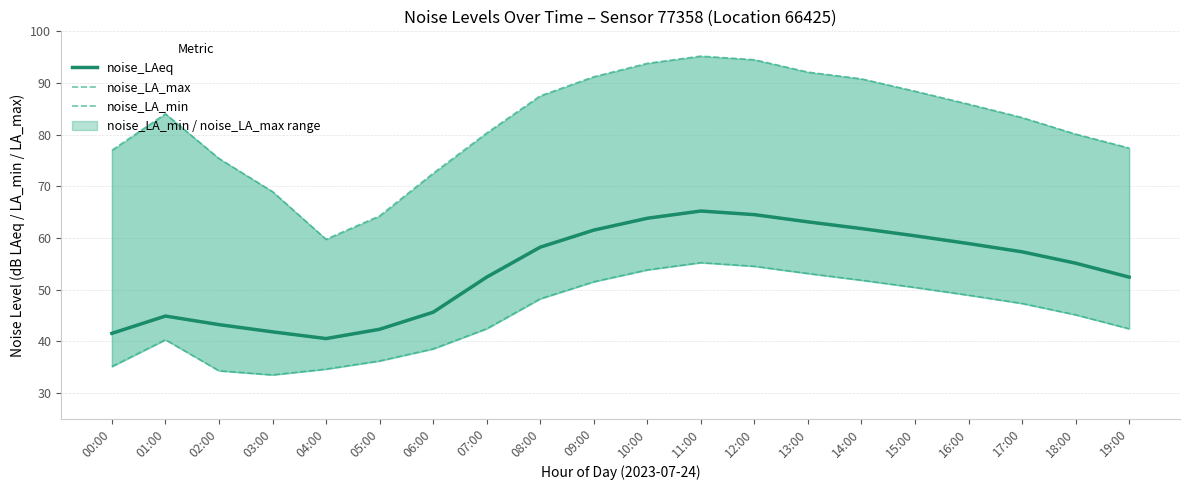

What is the difference between the highest and lowest values at 03:00?

35.5